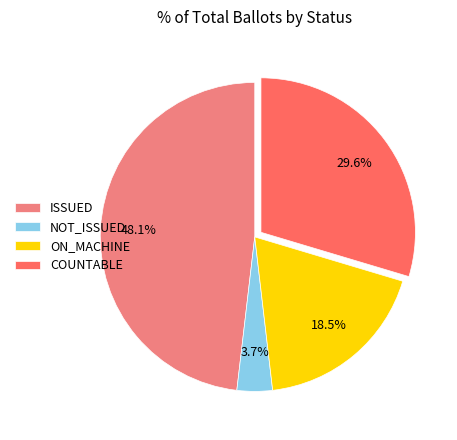

Is it true that NOT_ISSUED is 15% of the pie?

False